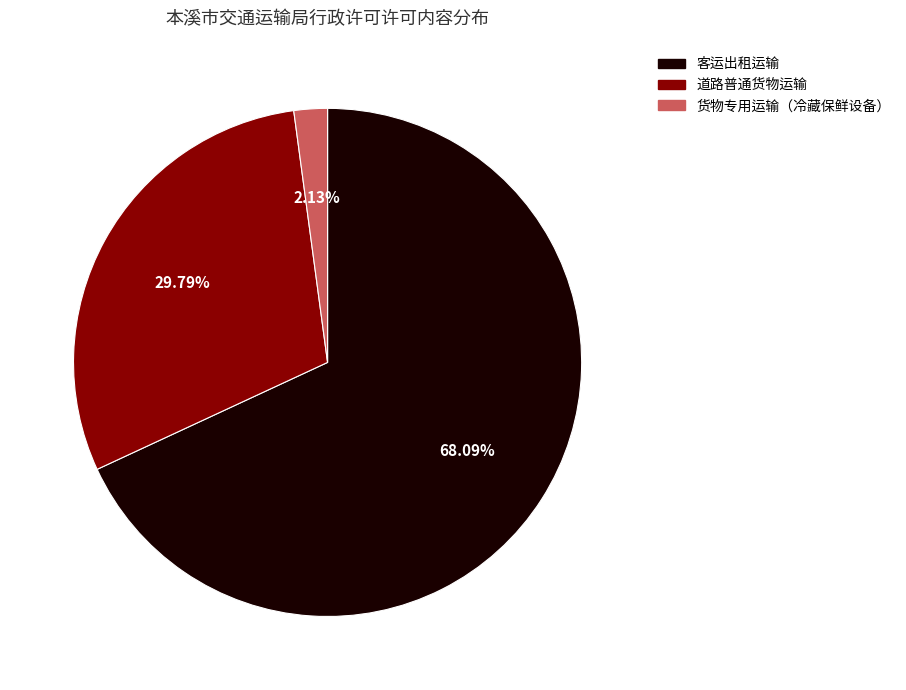

Is 客运出租运输 the majority of the pie?

Yes